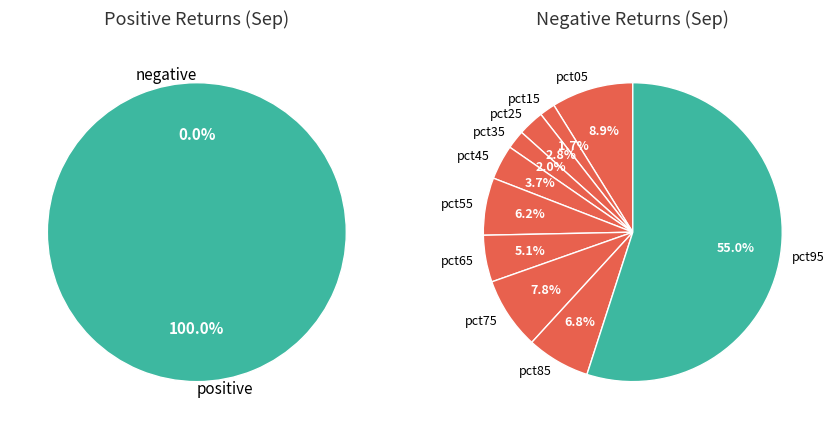

How many segments does this pie chart have?

10